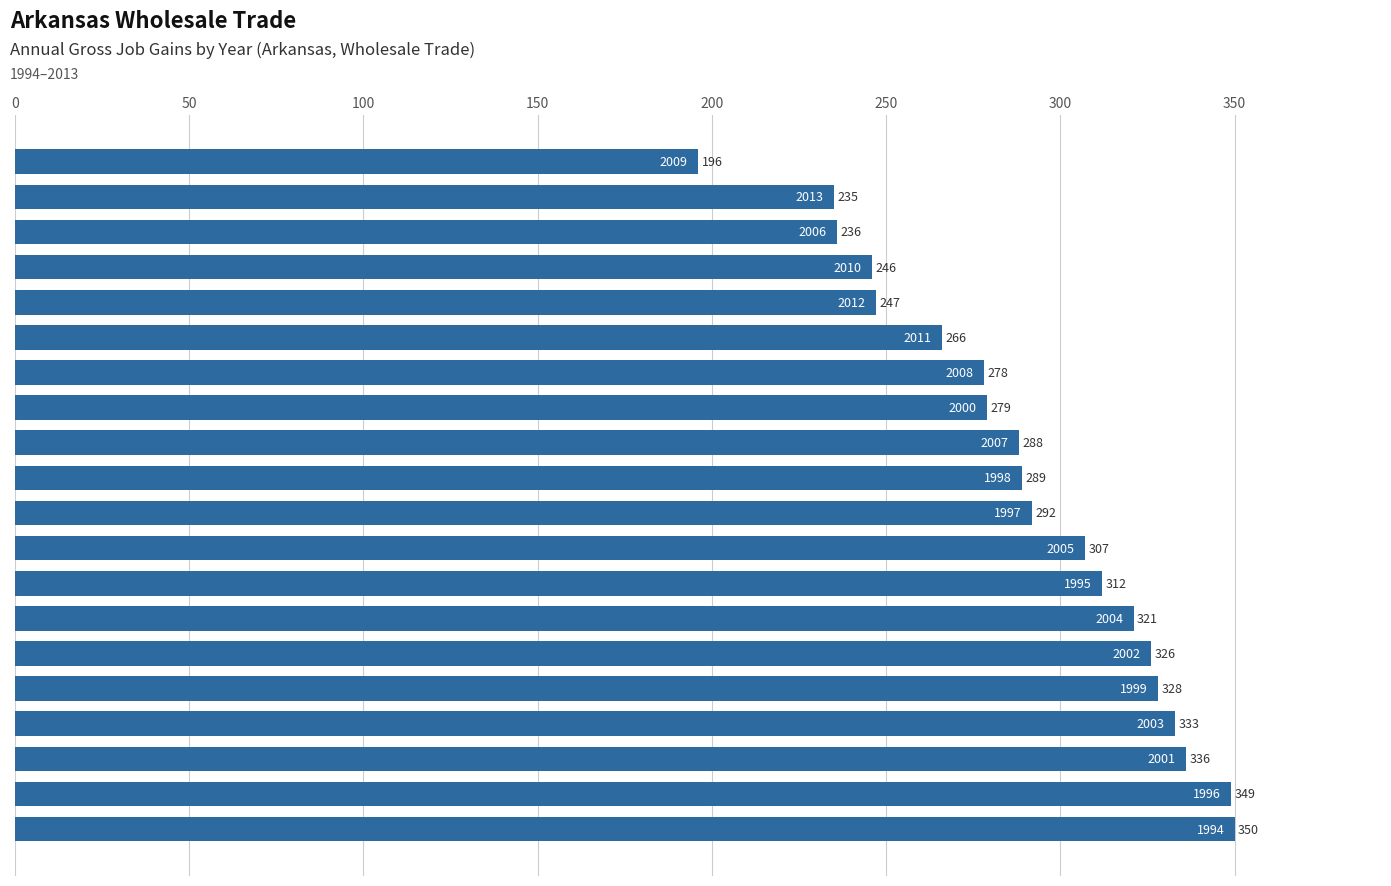

What is the maximum value shown in the chart?

350